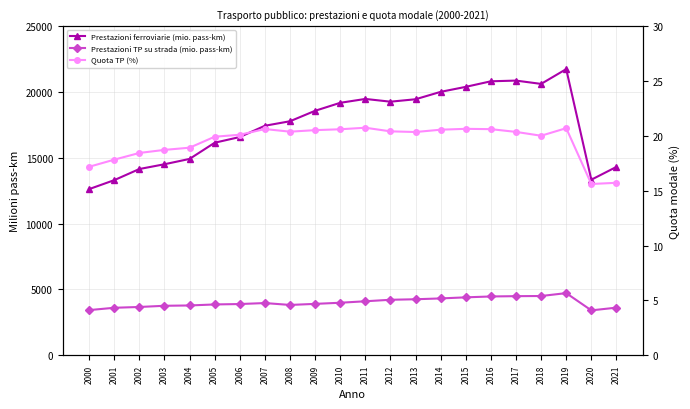

What is the value of the Quota TP (%) point at the 21st from the left?

15.6